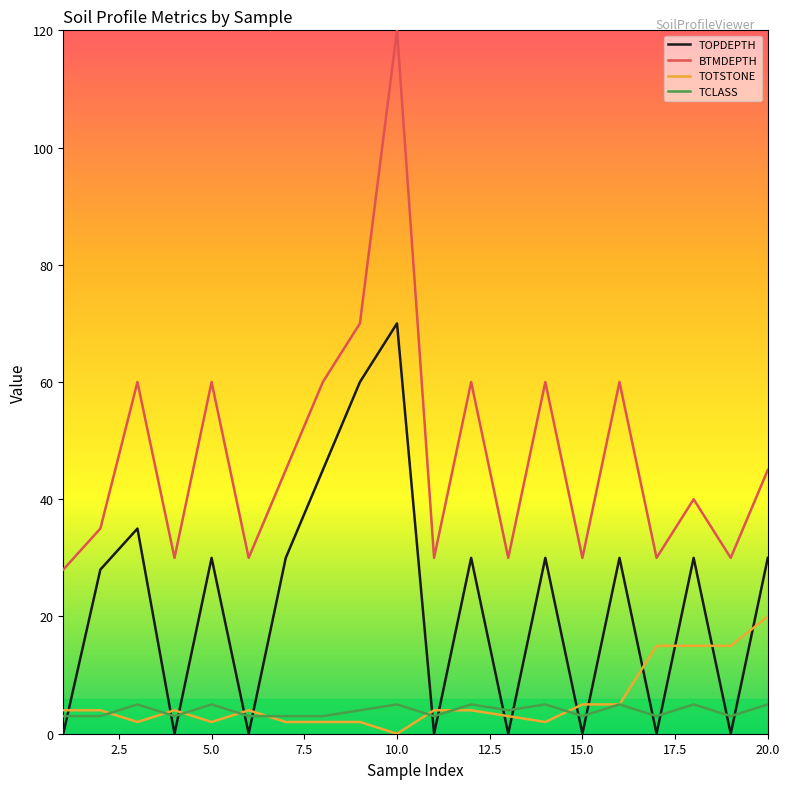

Which series has the largest total across all categories?

BTMDEPTH